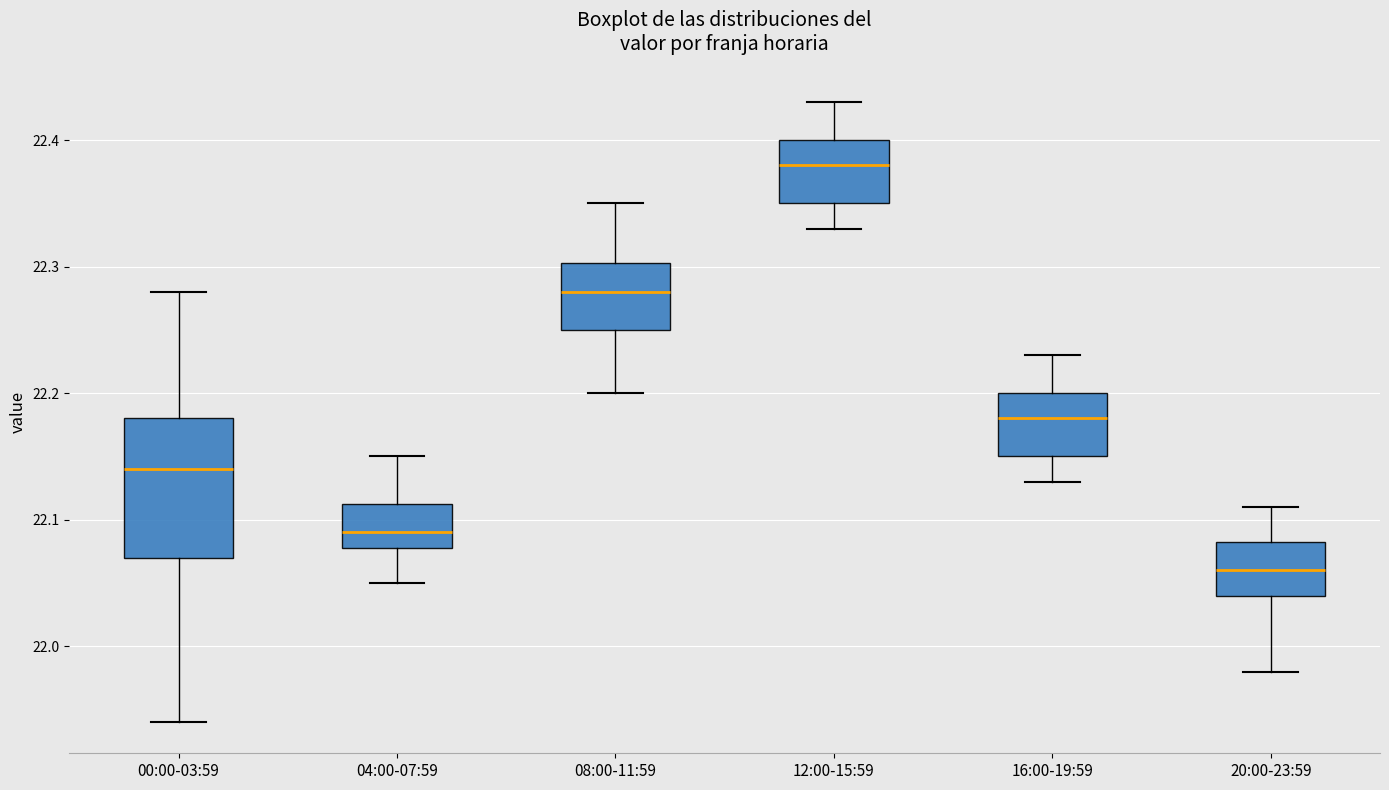

Reading left to right, read every box against the y-axis: the position of its median line, the range the box covers, and the ends of its whiskers. The values are not printed on the chart, so give them approximately, as read against the axis.

00:00-03:59: median 22.14, box 22.07 to 22.18, whiskers 21.94 to 22.28
04:00-07:59: median 22.09, box 22.08 to 22.11, whiskers 22.05 to 22.15
08:00-11:59: median 22.28, box 22.25 to 22.30, whiskers 22.20 to 22.35
12:00-15:59: median 22.38, box 22.35 to 22.40, whiskers 22.33 to 22.43
16:00-19:59: median 22.18, box 22.15 to 22.20, whiskers 22.13 to 22.23
20:00-23:59: median 22.06, box 22.04 to 22.08, whiskers 21.98 to 22.11